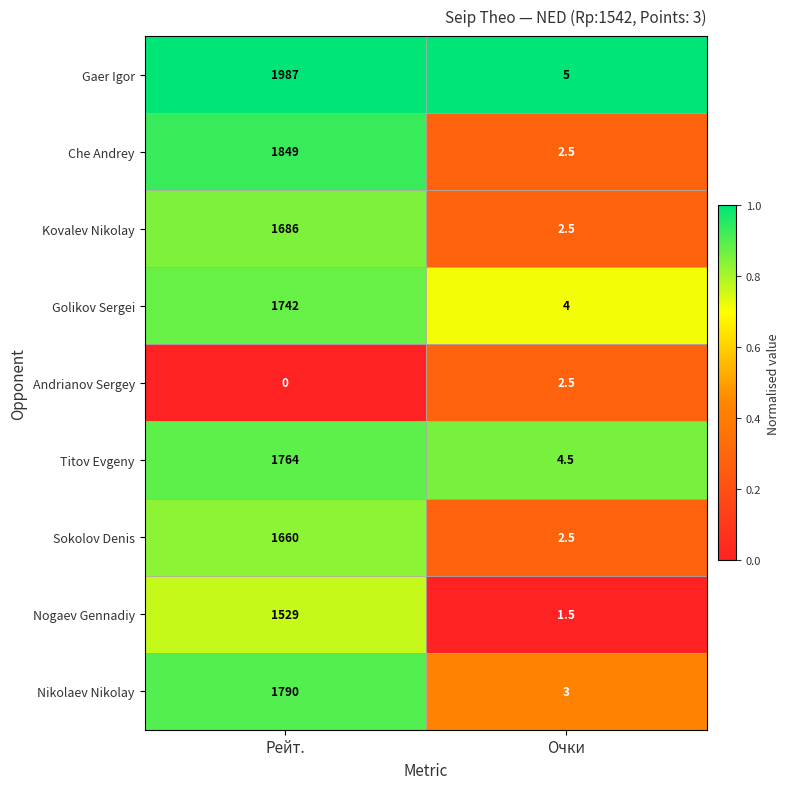

Reading right to left, extract all data points from this chart.

Gaer Igor: Очки=5.0	Рейт.=1987.0
Che Andrey: Очки=2.5	Рейт.=1849.0
Kovalev Nikolay: Очки=2.5	Рейт.=1686.0
Golikov Sergei: Очки=4.0	Рейт.=1742.0
Andrianov Sergey: Очки=2.5	Рейт.=0.0
Titov Evgeny: Очки=4.5	Рейт.=1764.0
Sokolov Denis: Очки=2.5	Рейт.=1660.0
Nogaev Gennadiy: Очки=1.5	Рейт.=1529.0
Nikolaev Nikolay: Очки=3.0	Рейт.=1790.0